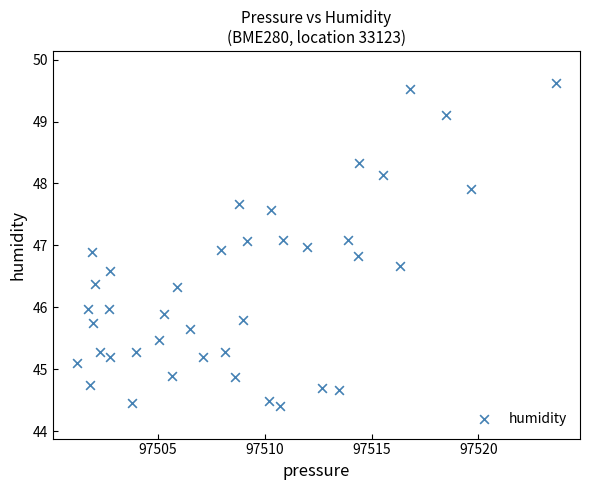

What is the range of Y values (max minus min)?

5.2